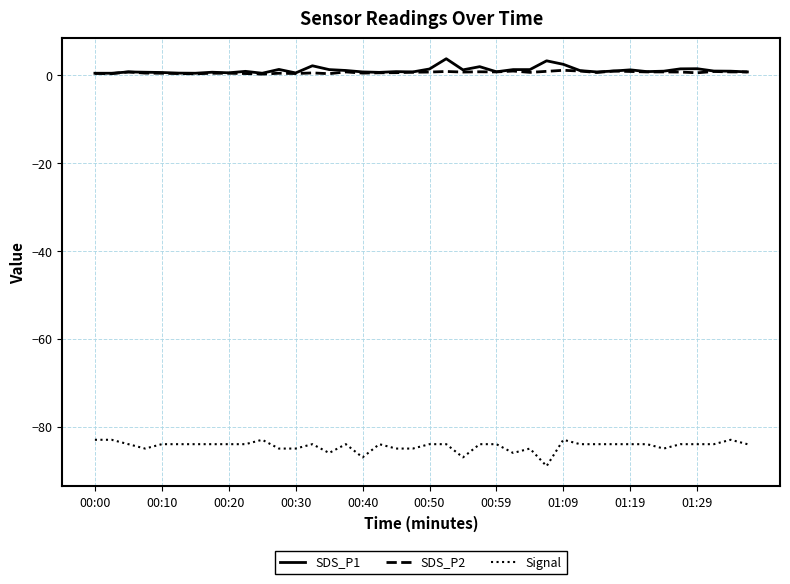

True or false: SDS_P1 and Signal cross at least once.

False